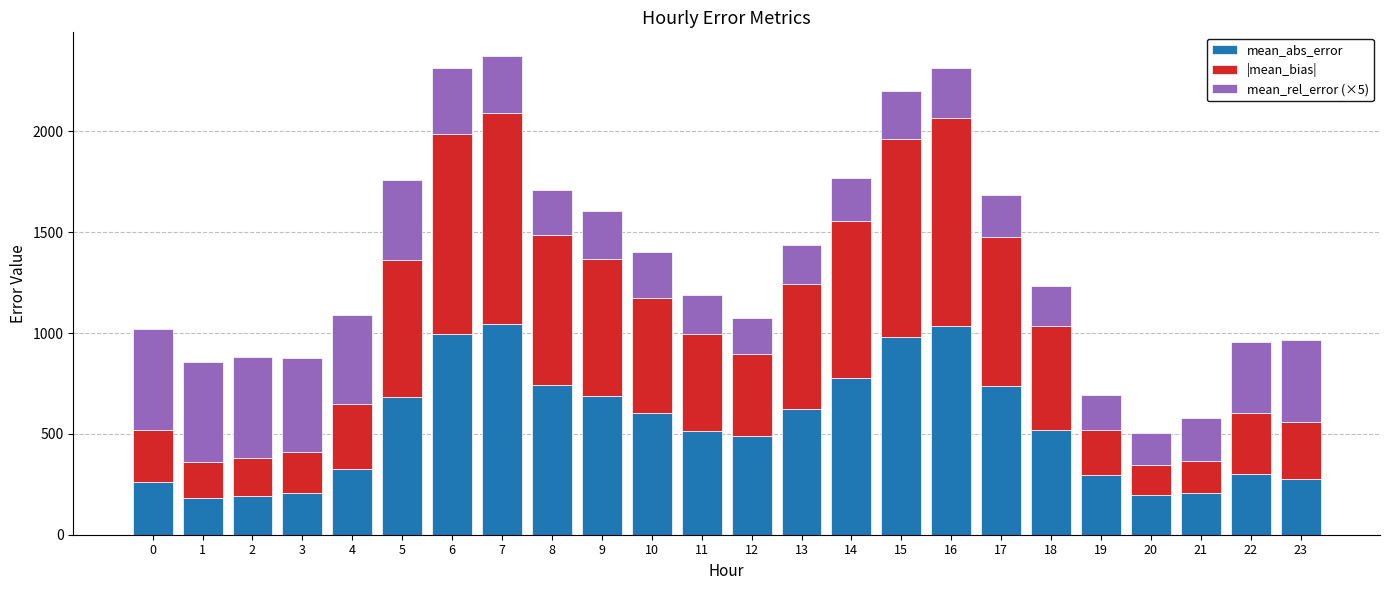

What is the difference between the mean_abs_error values at 23 and 14?

500.1